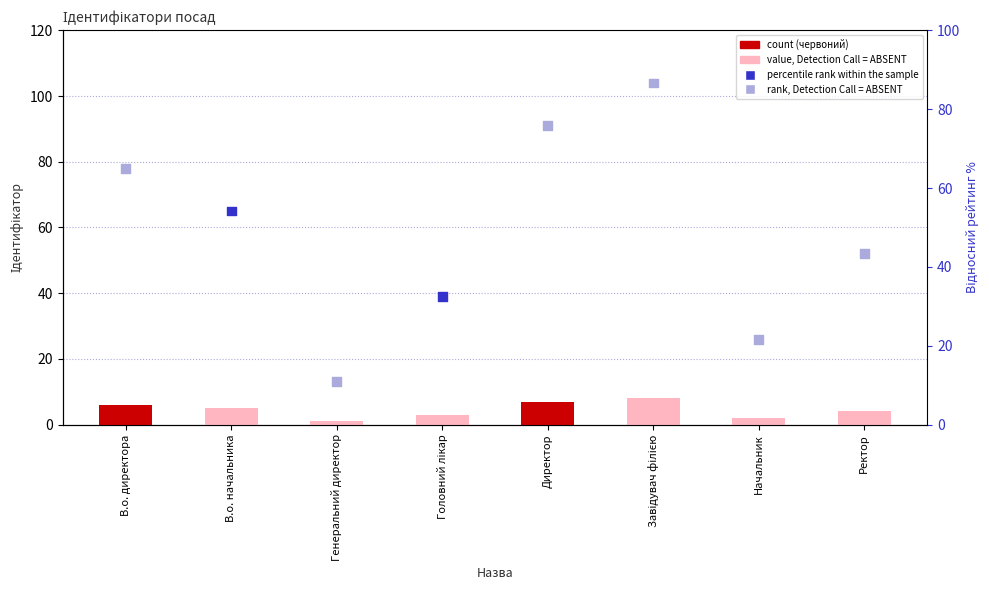

What is the total value across all series at Начальник?

28